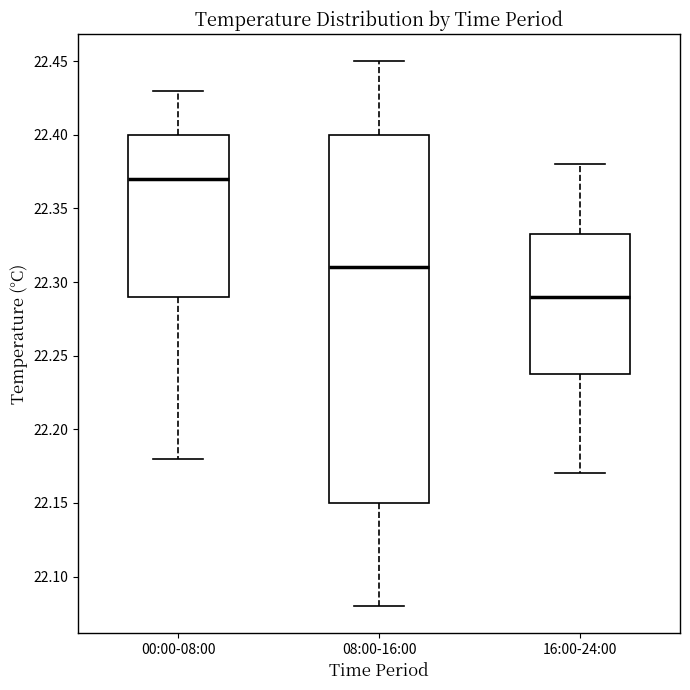

Reading left to right, transcribe this box plot: for each box, give where its median line is, the range the box spans, and where its two whiskers end, as read against the y-axis. The values are not printed on the chart, so give them approximately, as read against the axis.

00:00-08:00: median 22.370, box 22.290 to 22.400, whiskers 22.180 to 22.430
08:00-16:00: median 22.310, box 22.150 to 22.400, whiskers 22.080 to 22.450
16:00-24:00: median 22.290, box 22.240 to 22.335, whiskers 22.170 to 22.380